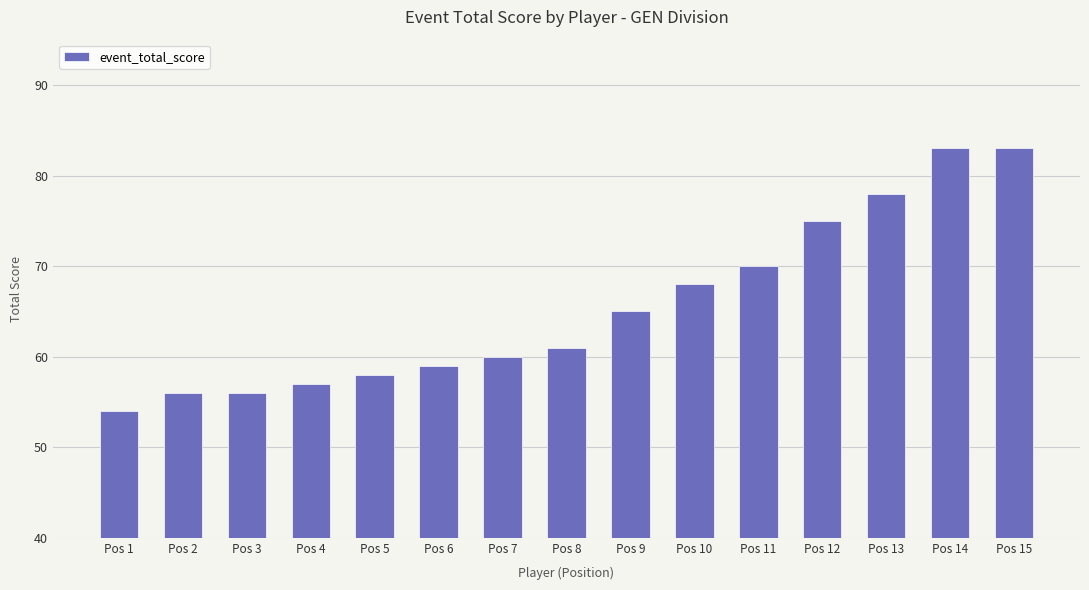

What is the maximum value shown in the chart?

83